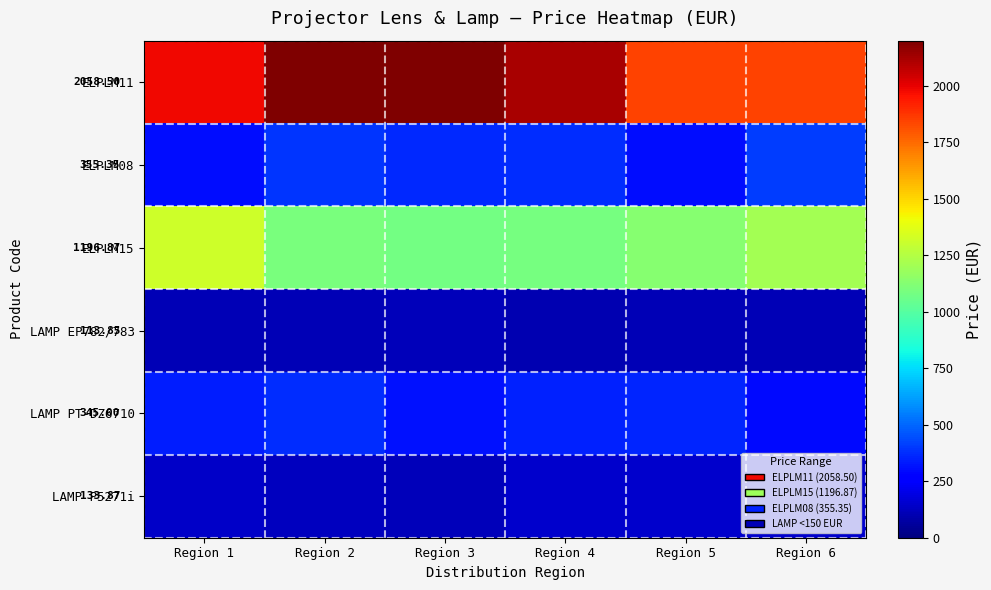

Between Region 2 and Region 5, which is larger?

Region 2